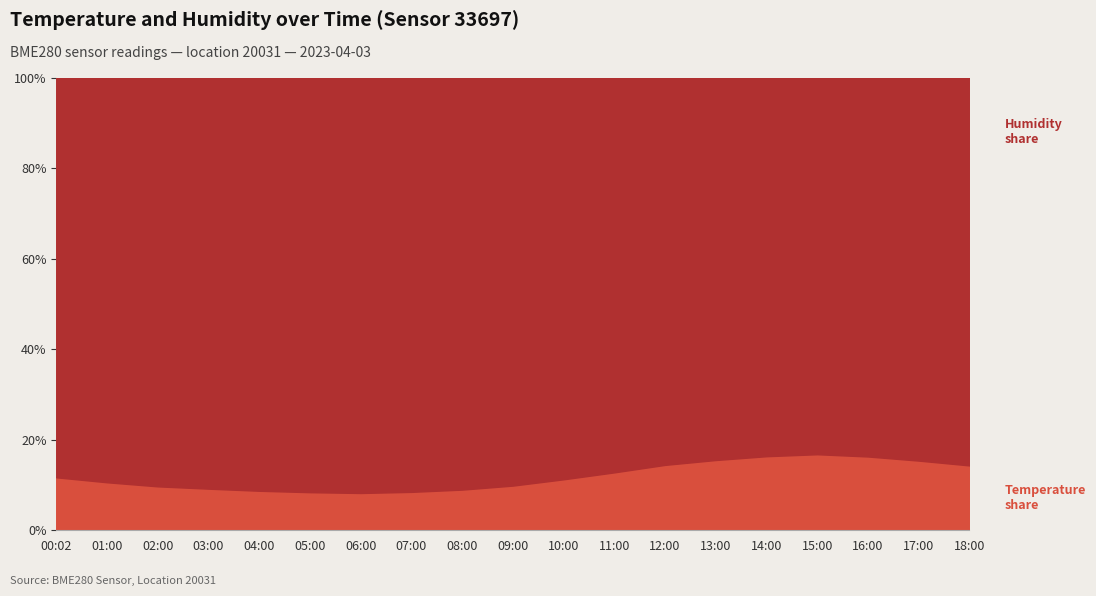

True or false: Humidity share and Temperature share intersect in this chart.

False